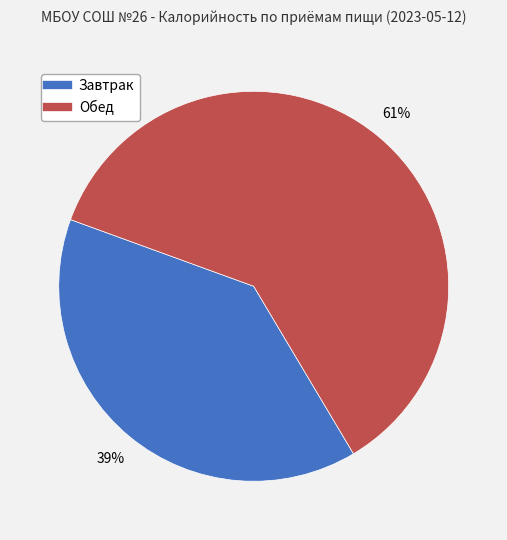

How many segments does this pie chart have?

2